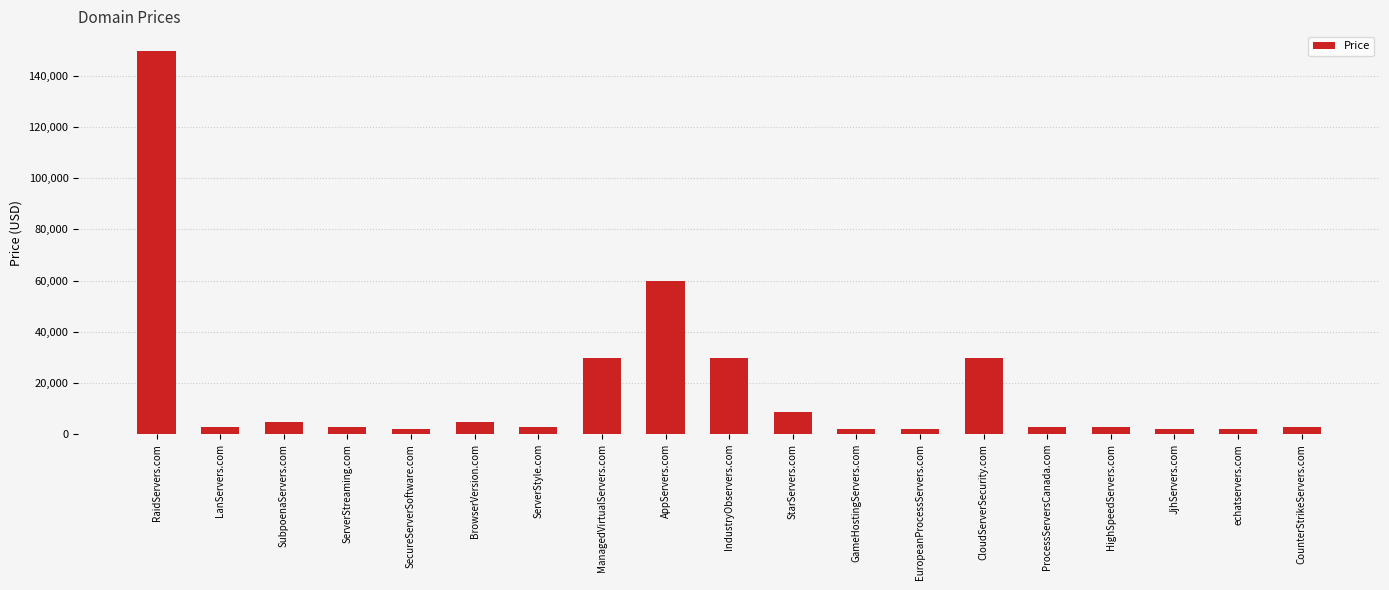

How many data points does each series have?

19